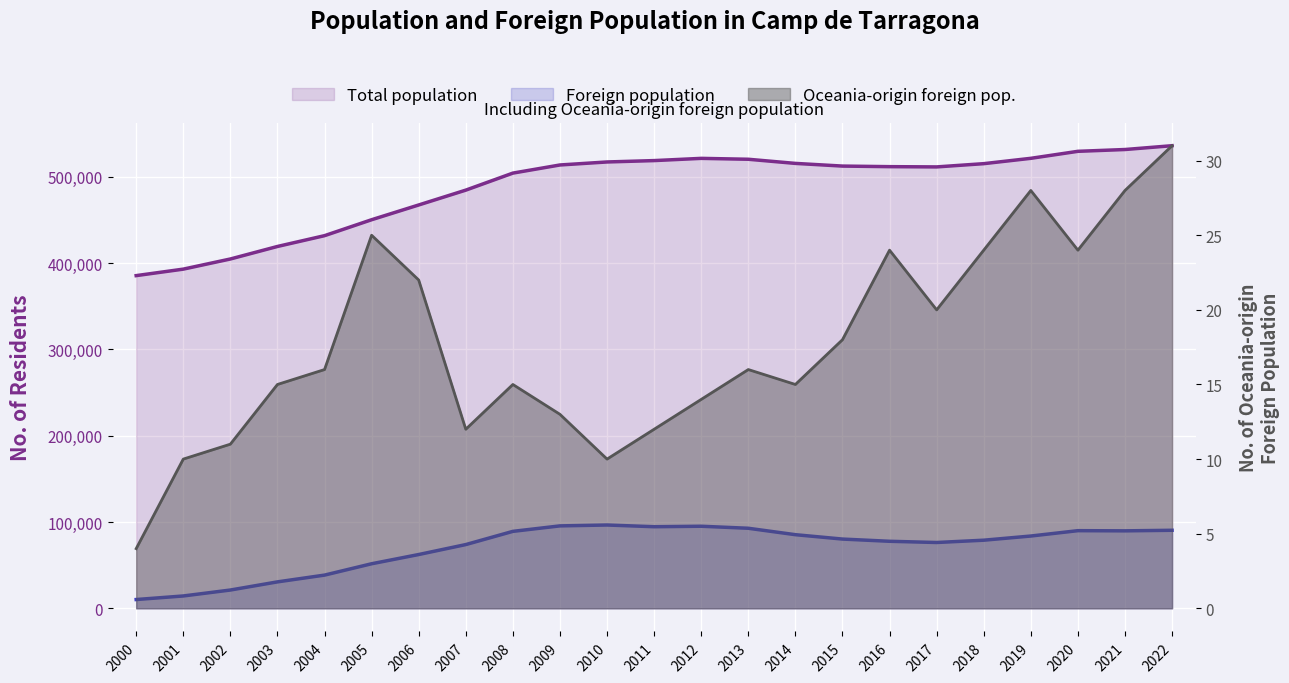

Reading left to right, transcribe all the data shown in this chart.

Total population: 2000=385406	2001=392920	2002=404673	2003=419179	2004=431686	2005=450148	2006=467248	2007=484442	2008=504160	2009=513580	2010=517066	2011=518655	2012=521235	2013=520200	2014=515406	2015=512300	2016=511631	2017=511335	2018=515095	2019=521286	2020=529395	2021=531487	2022=535907
Foreign population: 2000=10184	2001=14316	2002=21196	2003=30642	2004=38485	2005=51631	2006=62326	2007=73854	2008=89158	2009=95506	2010=96516	2011=94530	2012=95088	2013=92747	2014=85306	2015=80234	2016=77661	2017=76260	2018=78915	2019=83754	2020=89960	2021=89758	2022=90415
Oceania population: 2000=4	2001=10	2002=11	2003=15	2004=16	2005=25	2006=22	2007=12	2008=15	2009=13	2010=10	2011=12	2012=14	2013=16	2014=15	2015=18	2016=24	2017=20	2018=24	2019=28	2020=24	2021=28	2022=31